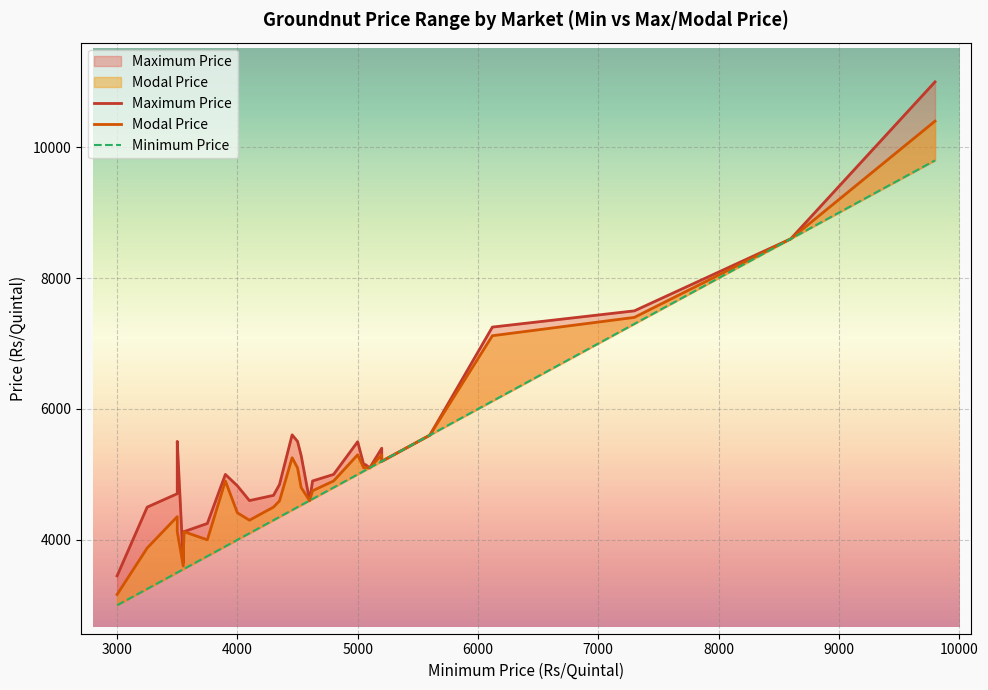

What are all the series names shown in the legend?

Maximum Price, Modal Price, Minimum Price